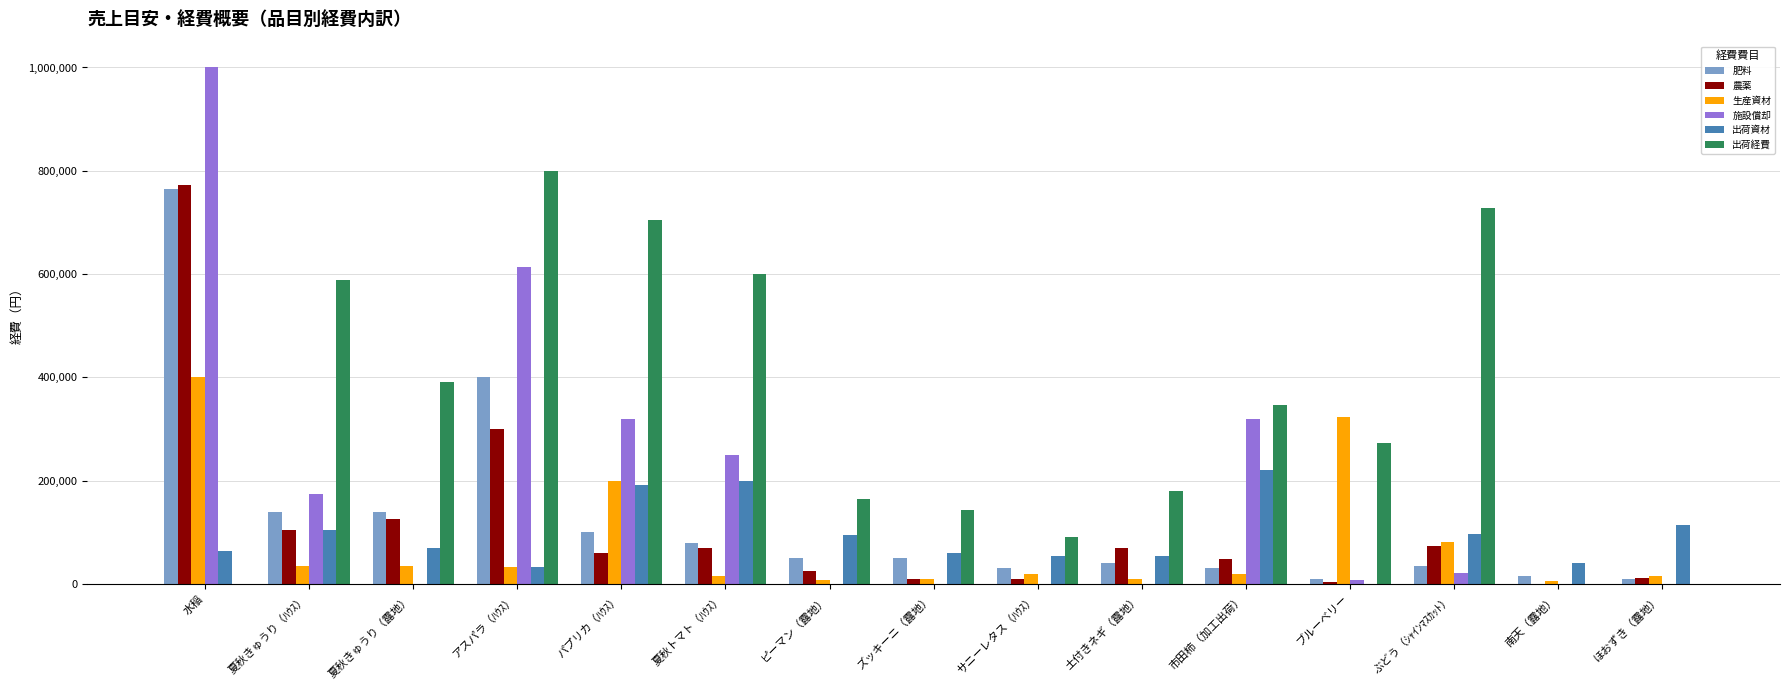

What value does the 出荷資材 series have at 土付きネギ（露地）, to the nearest 50?

55000